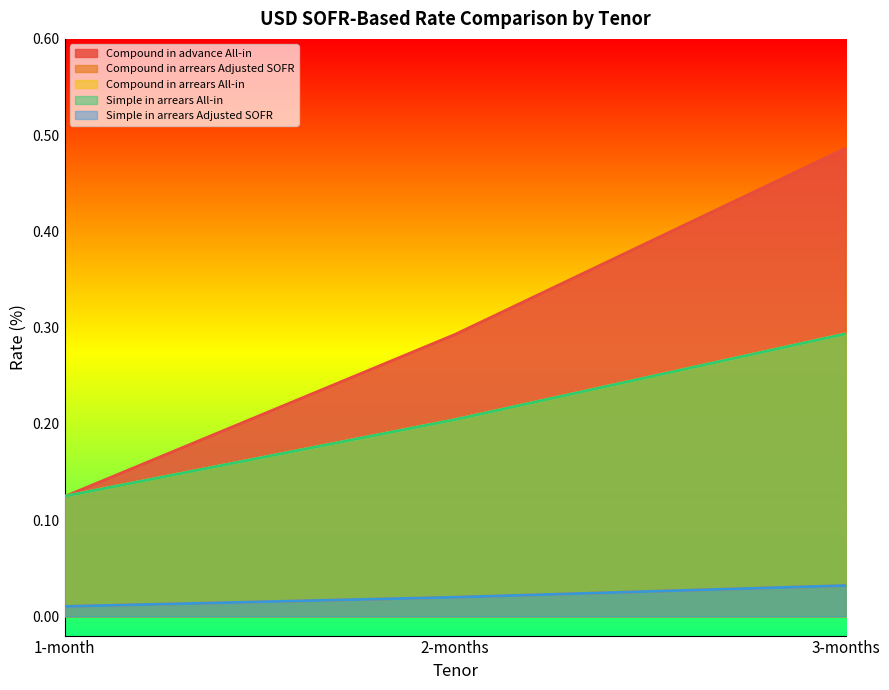

What is the spread (max minus min) of values at 3-months?

0.5